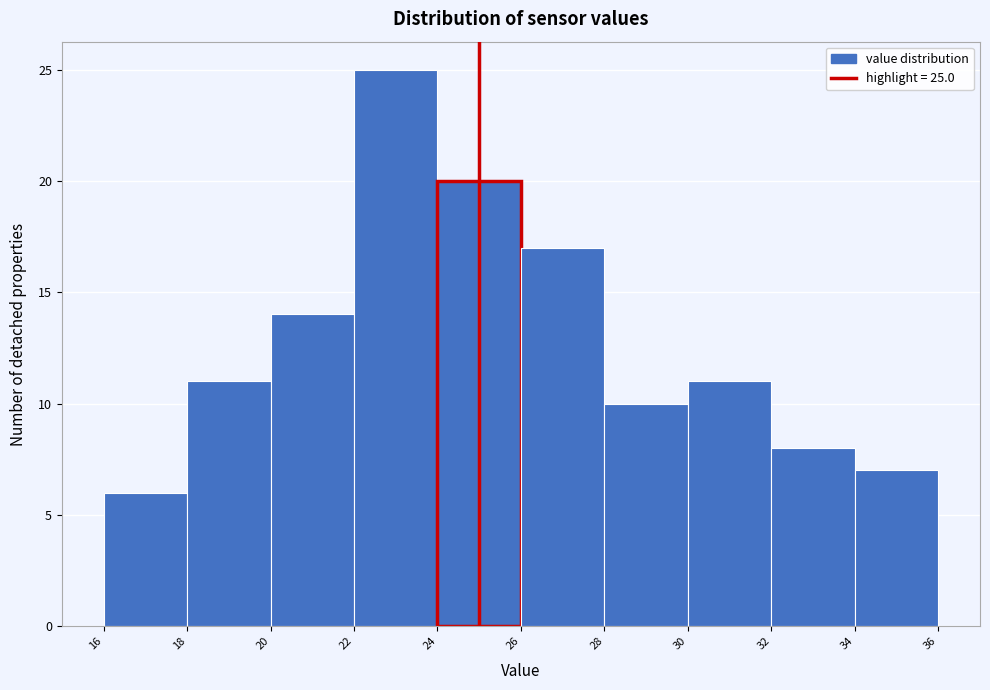

Which range on the x-axis has the tallest bar?

22 to 24